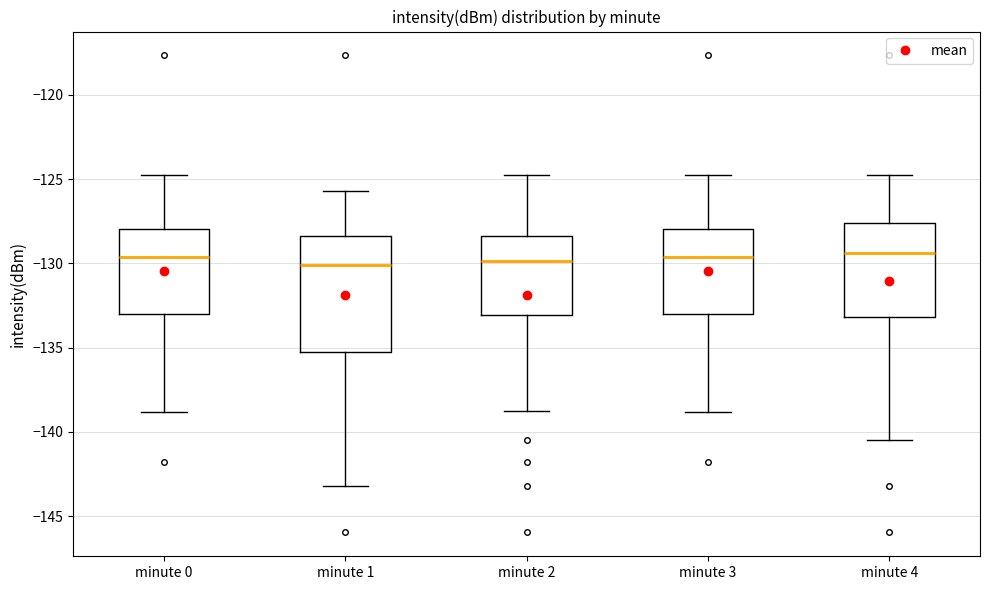

Reading left to right, read every box against the y-axis: the position of its median line, the range the box covers, and the ends of its whiskers. The values are not printed on the chart, so give them approximately, as read against the axis.

minute 0: median -129.5, box -133.0 to -128.0, whiskers -139.0 to -125.0
minute 1: median -130.0, box -135.5 to -128.5, whiskers -143.0 to -125.5
minute 2: median -130.0, box -133.0 to -128.5, whiskers -138.5 to -125.0
minute 3: median -129.5, box -133.0 to -128.0, whiskers -139.0 to -125.0
minute 4: median -129.5, box -133.0 to -127.5, whiskers -140.5 to -125.0